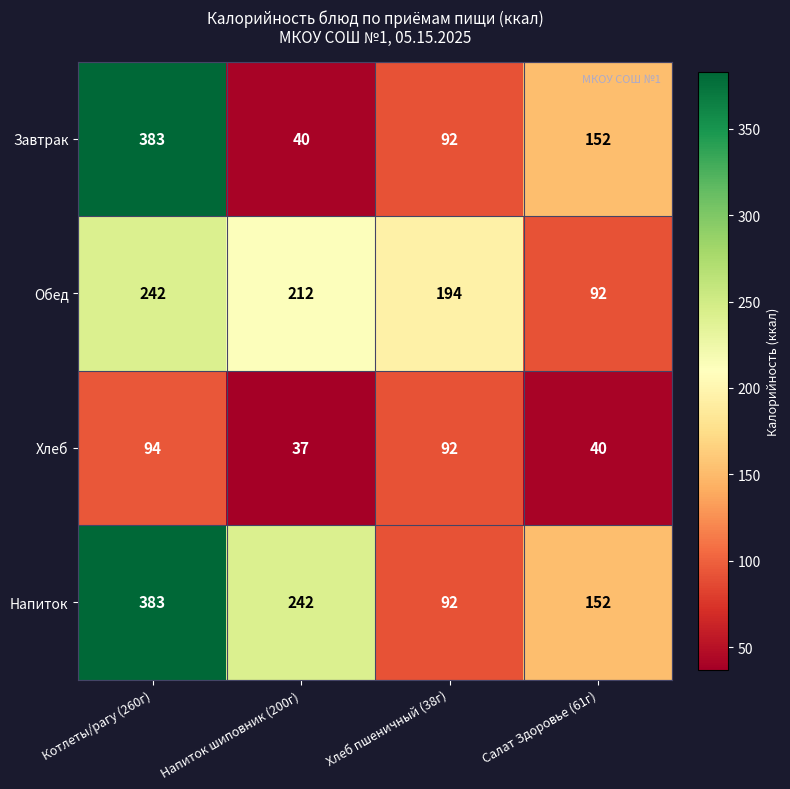

At how many categories does at least one series exceed 77?

4